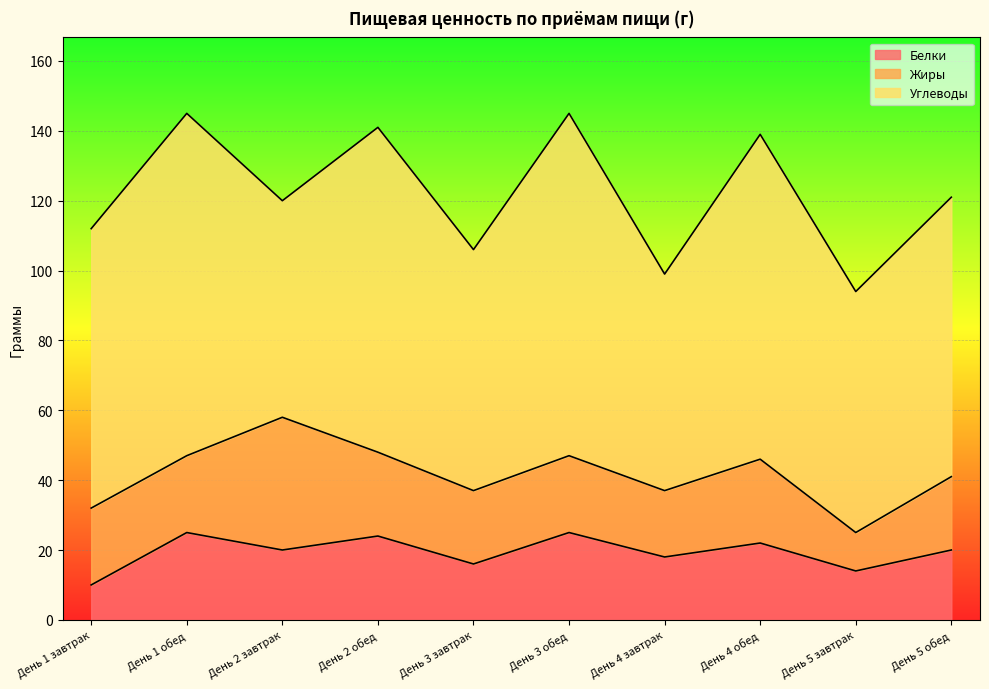

True or false: Белки and Углеводы cross at least once.

False